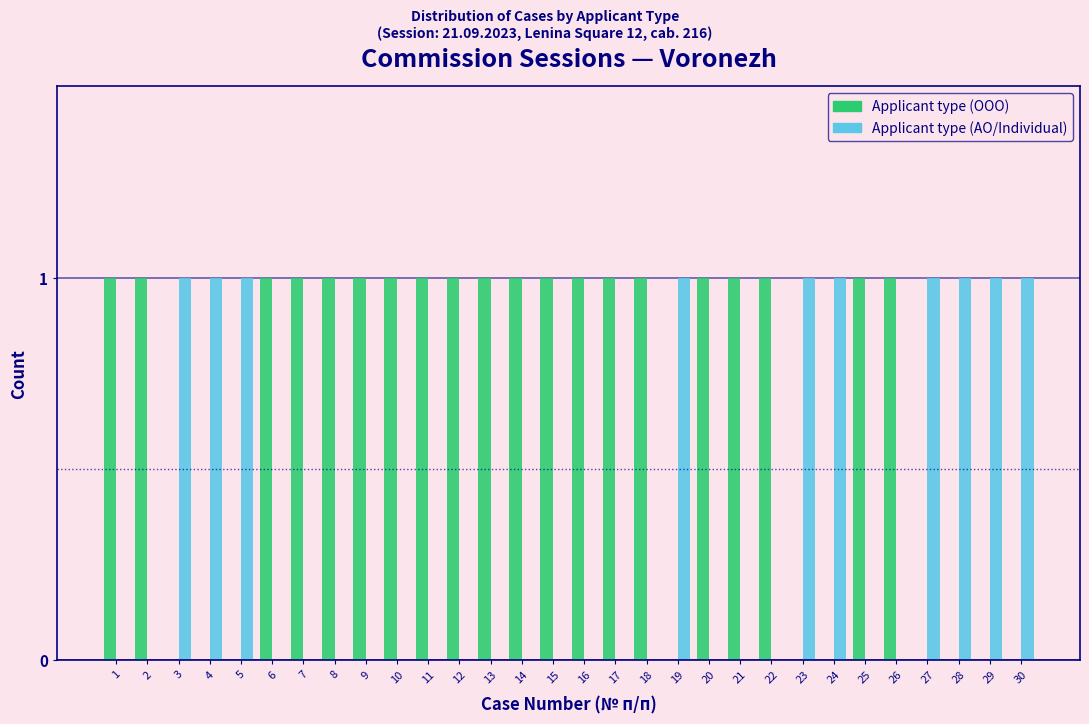

Which series has the largest total across all categories?

Applicant type (ООО)